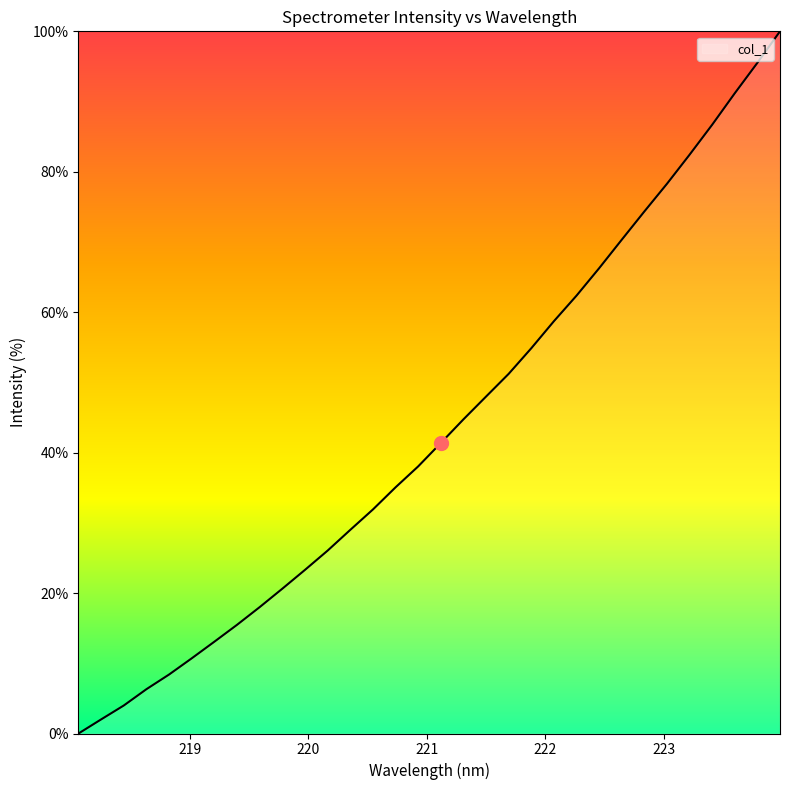

How many positive values are there?

31